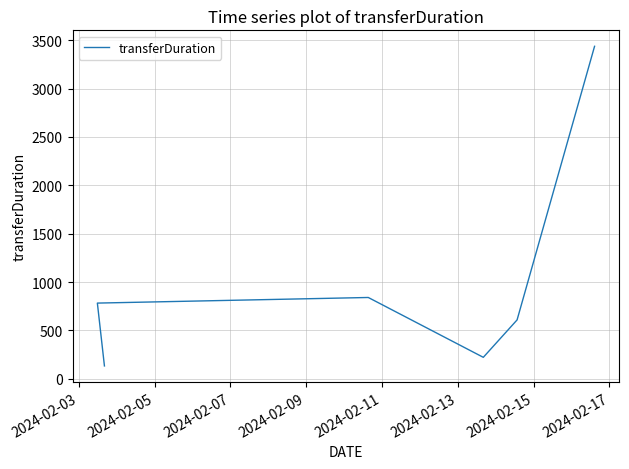

How many data points are less than 782?

3